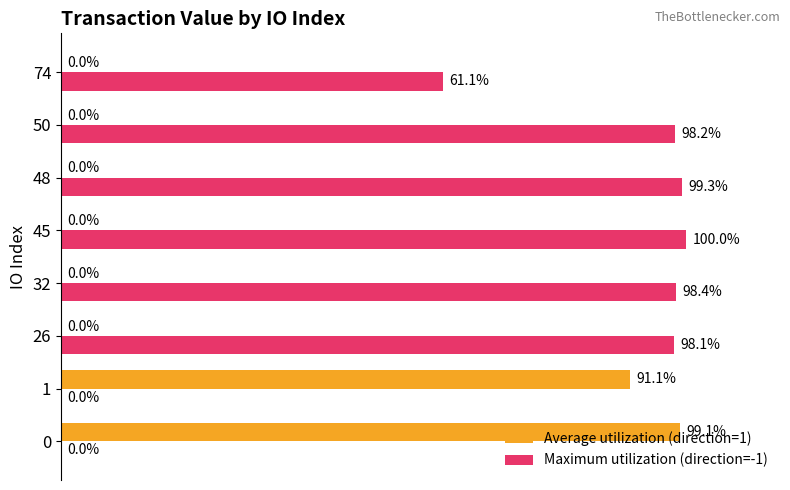

Which series has the largest total across all categories?

Maximum utilization (direction=-1)